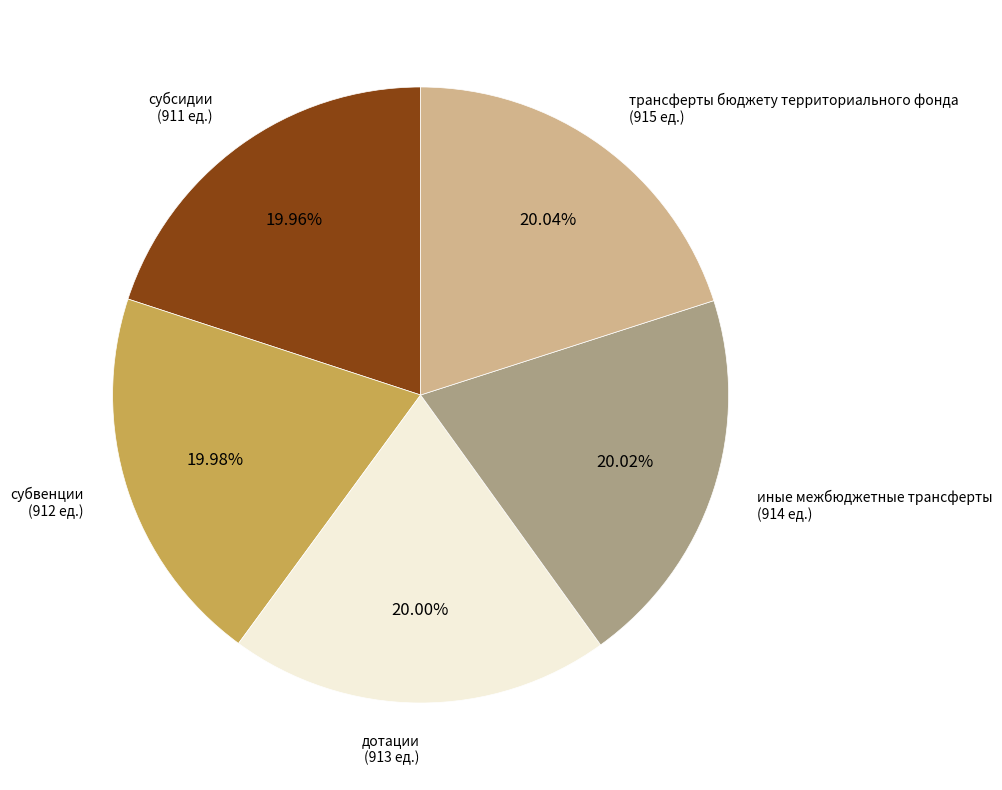

How much of the chart is everything except дотации?

80.0%